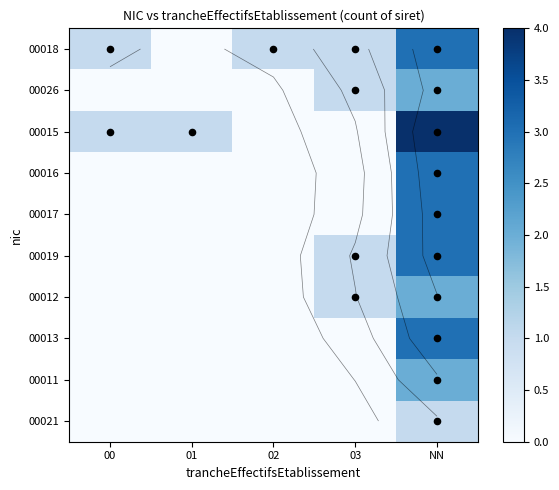

Is the value of 00017 at 00 greater than the value of 00012 at 02?

No